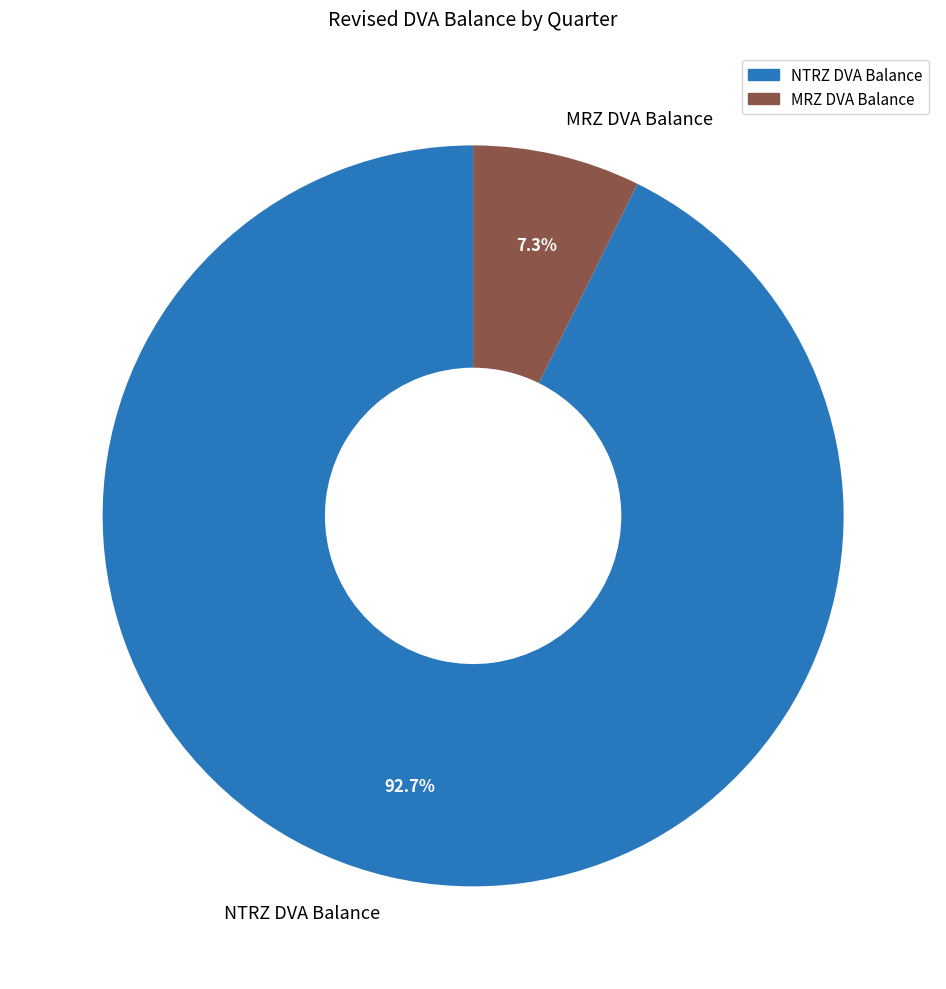

Is there a majority slice in this chart?

Yes